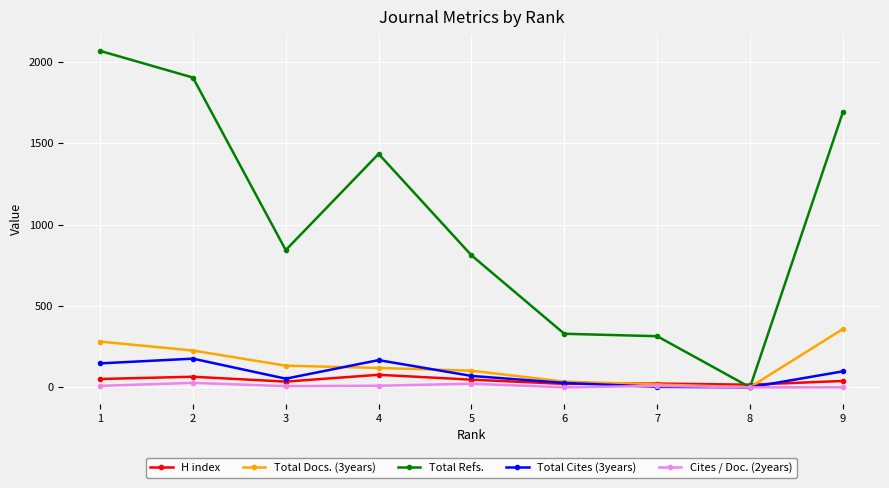

What is the highest value of the Total Refs. series?

2067.0